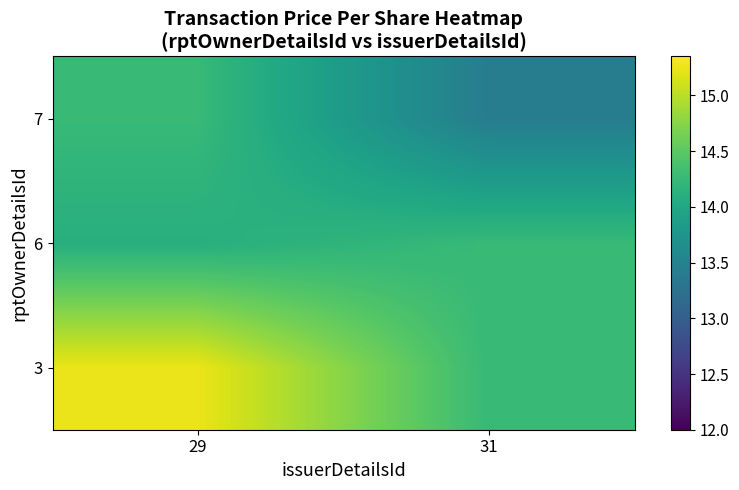

At which category does the chart reach its minimum across all series?

31